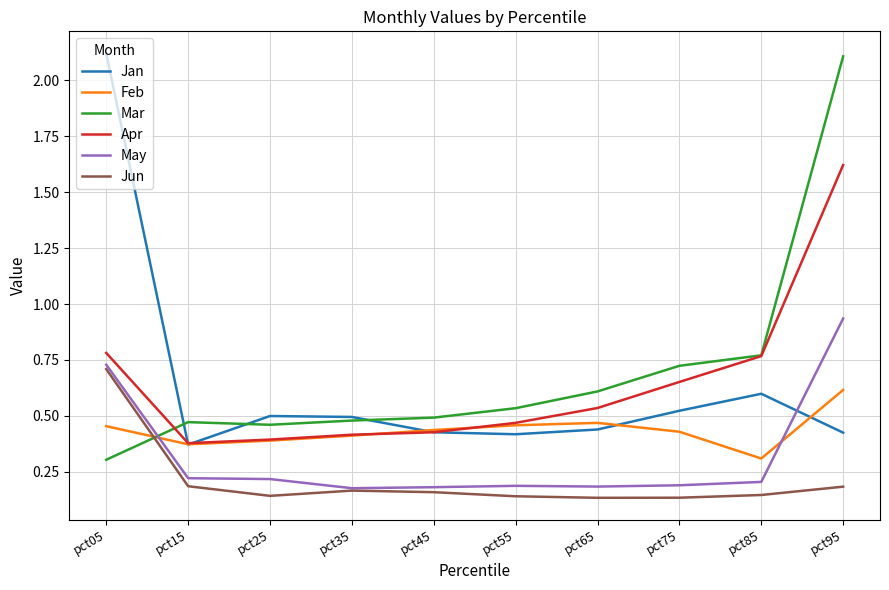

True or false: May has a value of 0.2 at pct25.

True